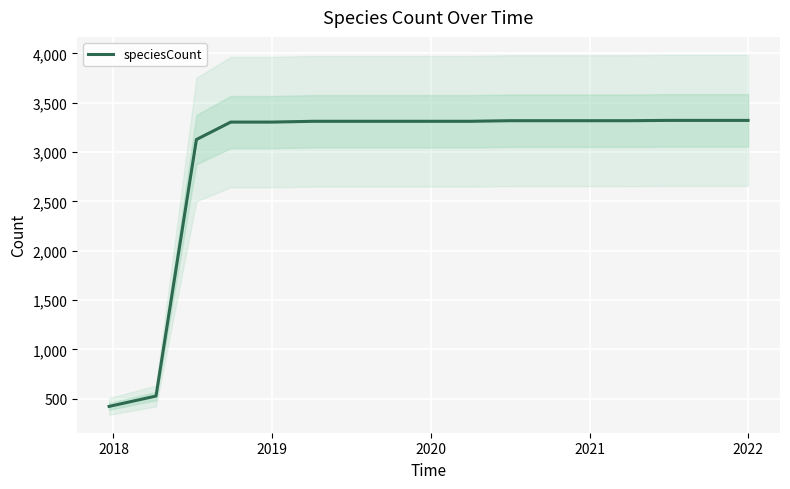

What is the maximum value shown in the chart?

3321